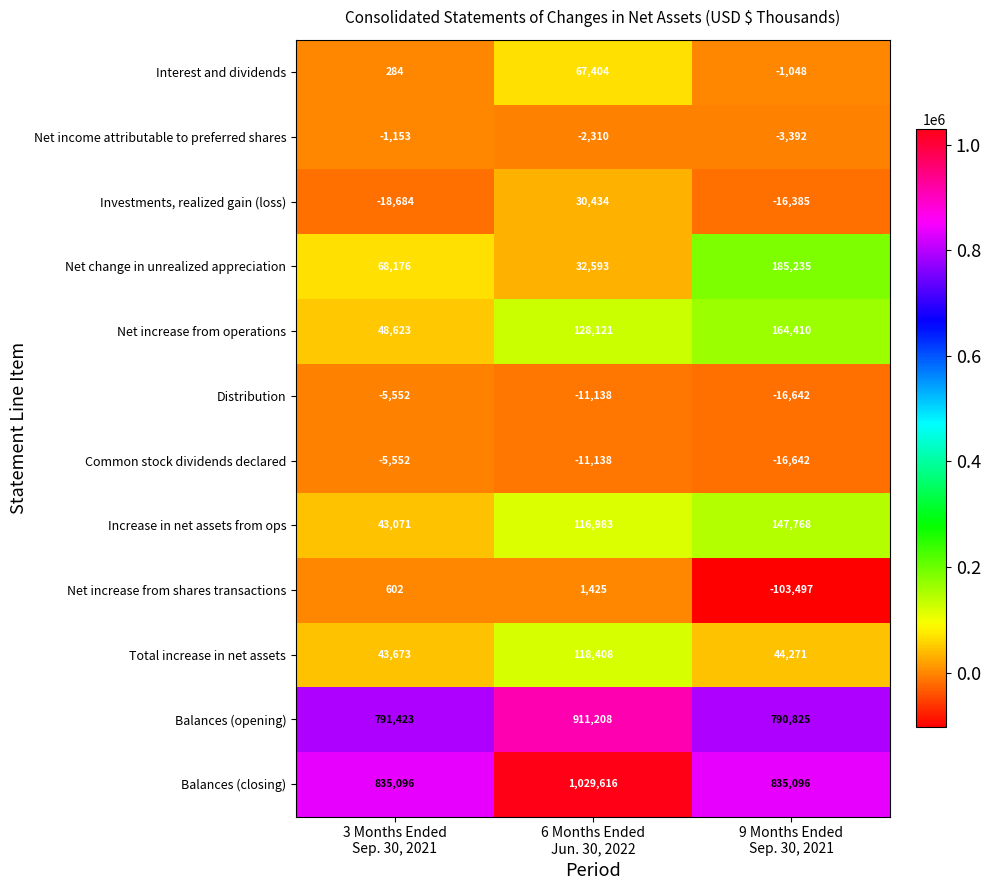

How many Balances (closing) values are between 835096 and 1029616?

3